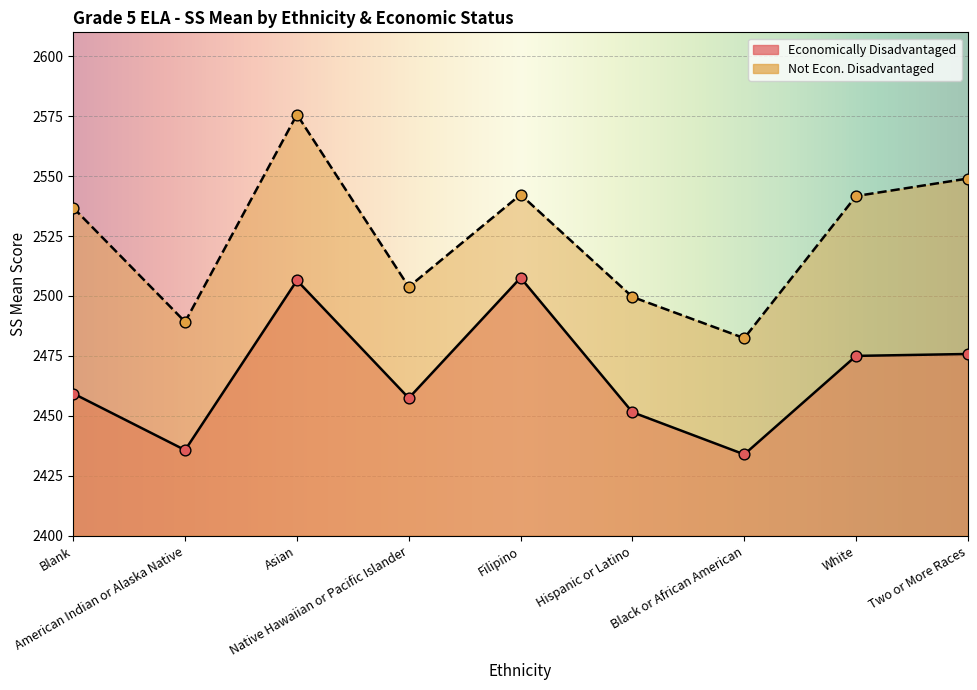

Which series contains the lowest Y value?

Economically Disadvantaged